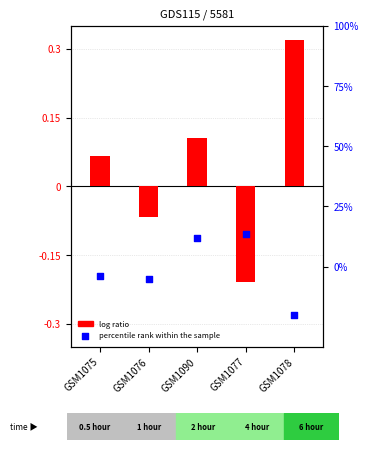

At which category is the sum across all series the highest?

GSM1078